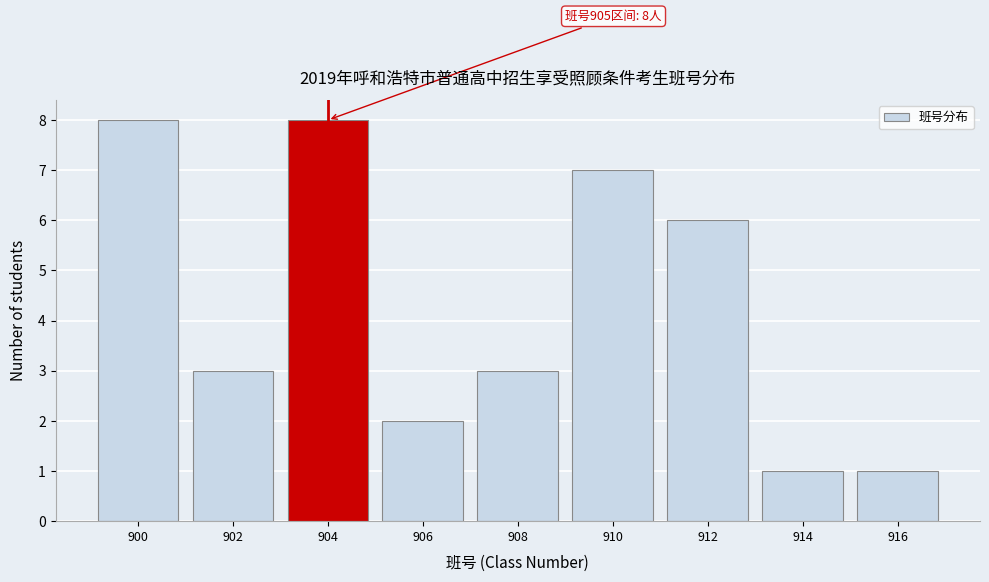

Reading left to right, what are all the values shown in this chart?

8	3	8	2	3	7	6	1	1